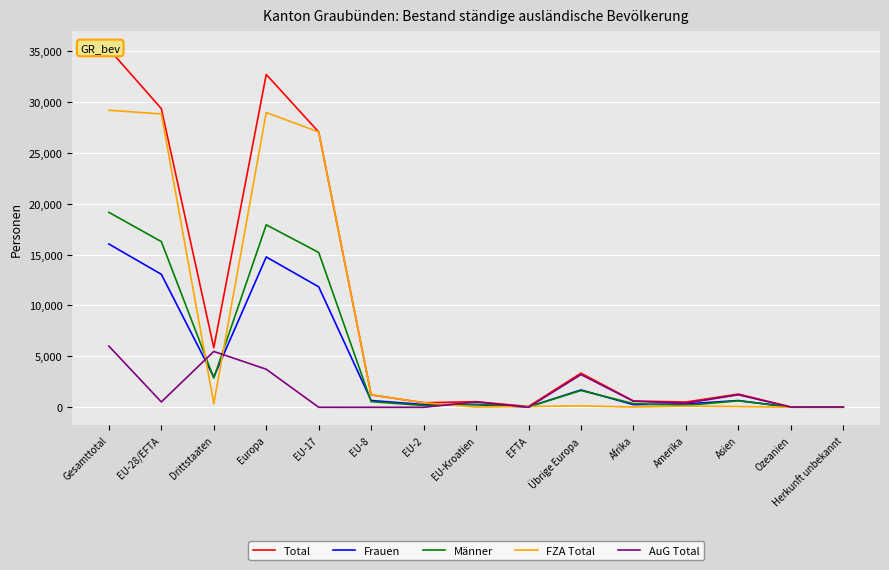

How many intersections are there between AuG Total and Männer?

5